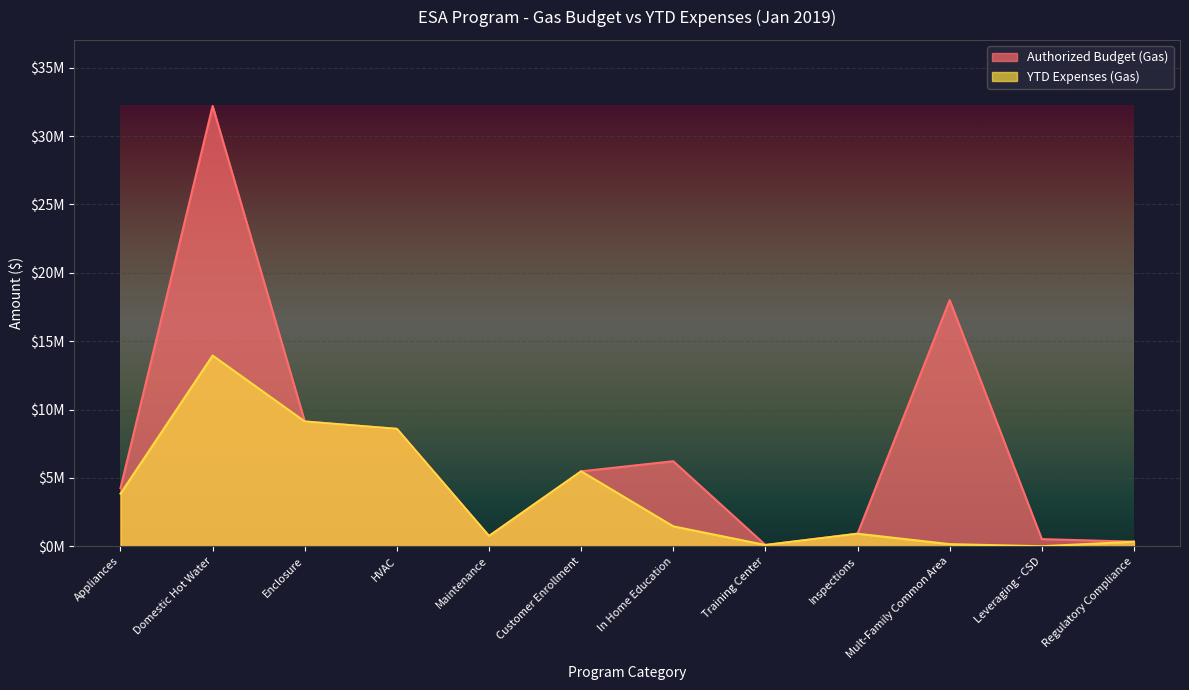

How many values in the Authorized Budget (Gas) series exceed 5480503?

5